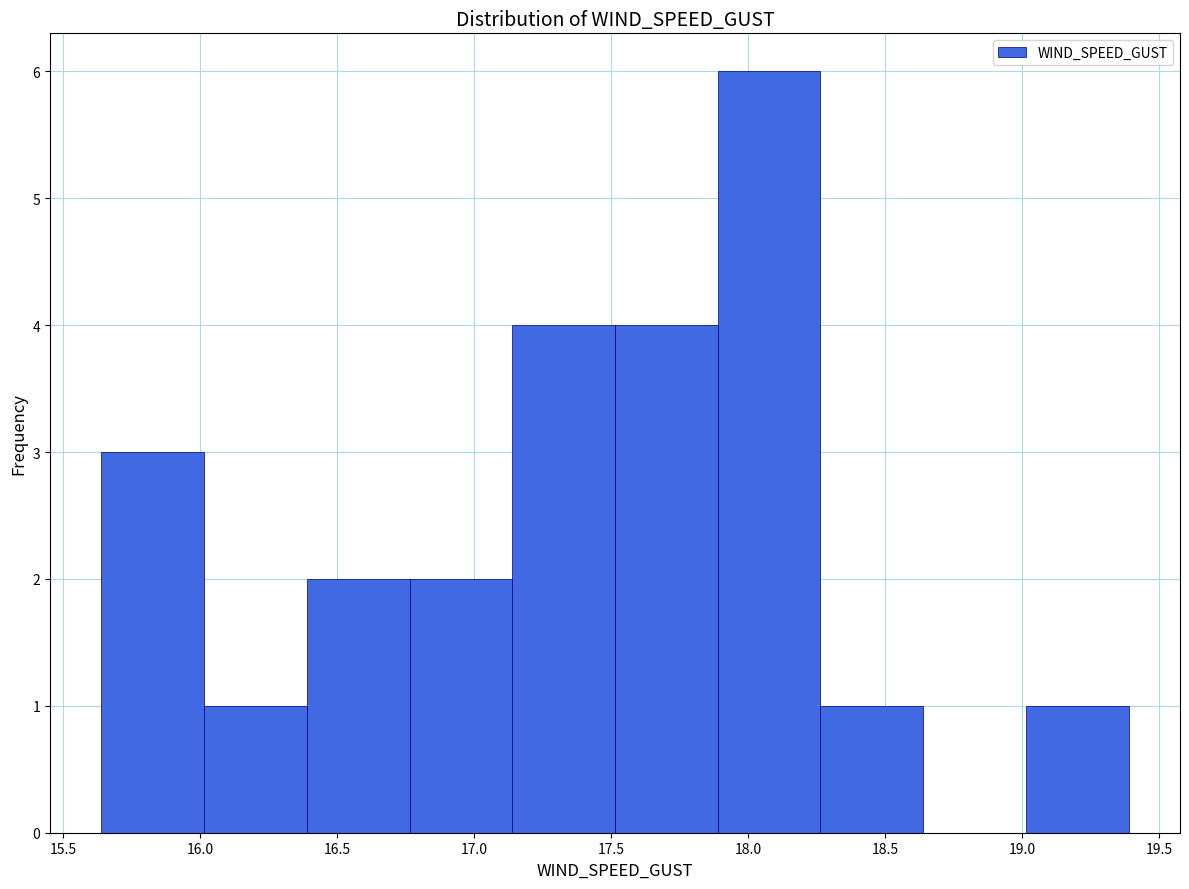

Over which range of the x-axis is the bar tallest?

17.90 to 18.25